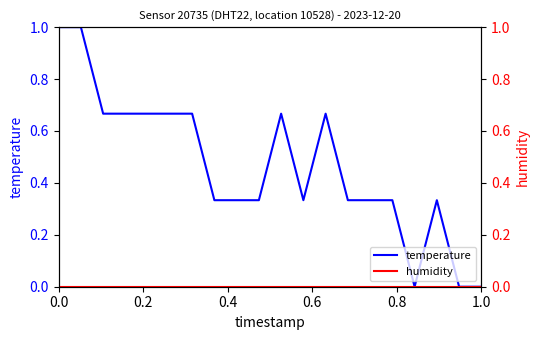

Which series has the largest range (max minus min)?

temperature